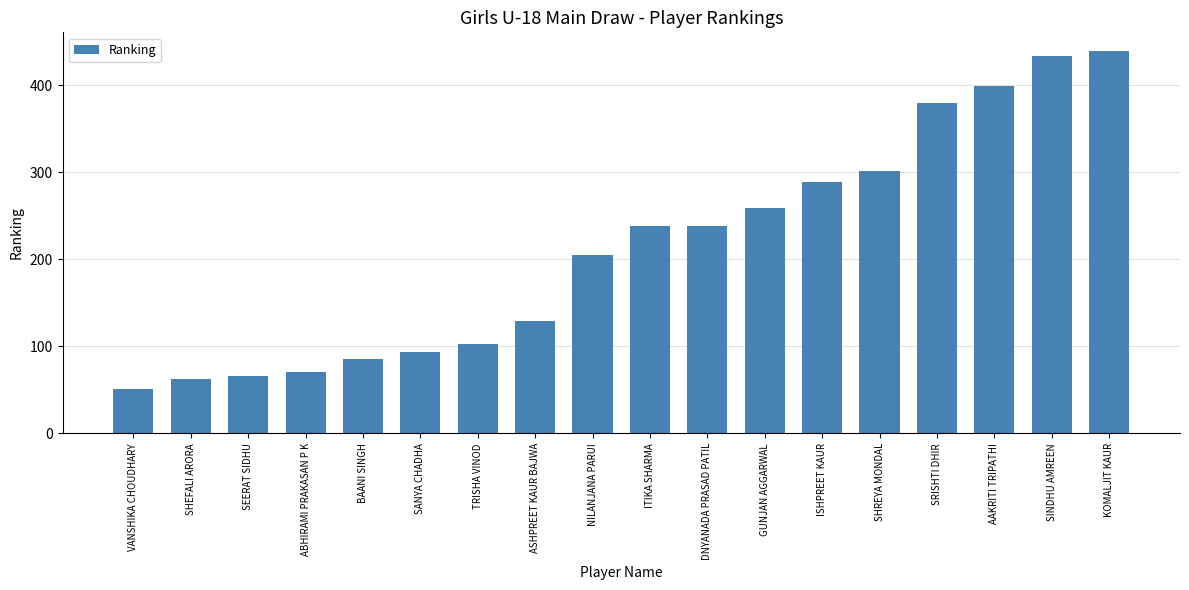

What is the sum of all values?

3842